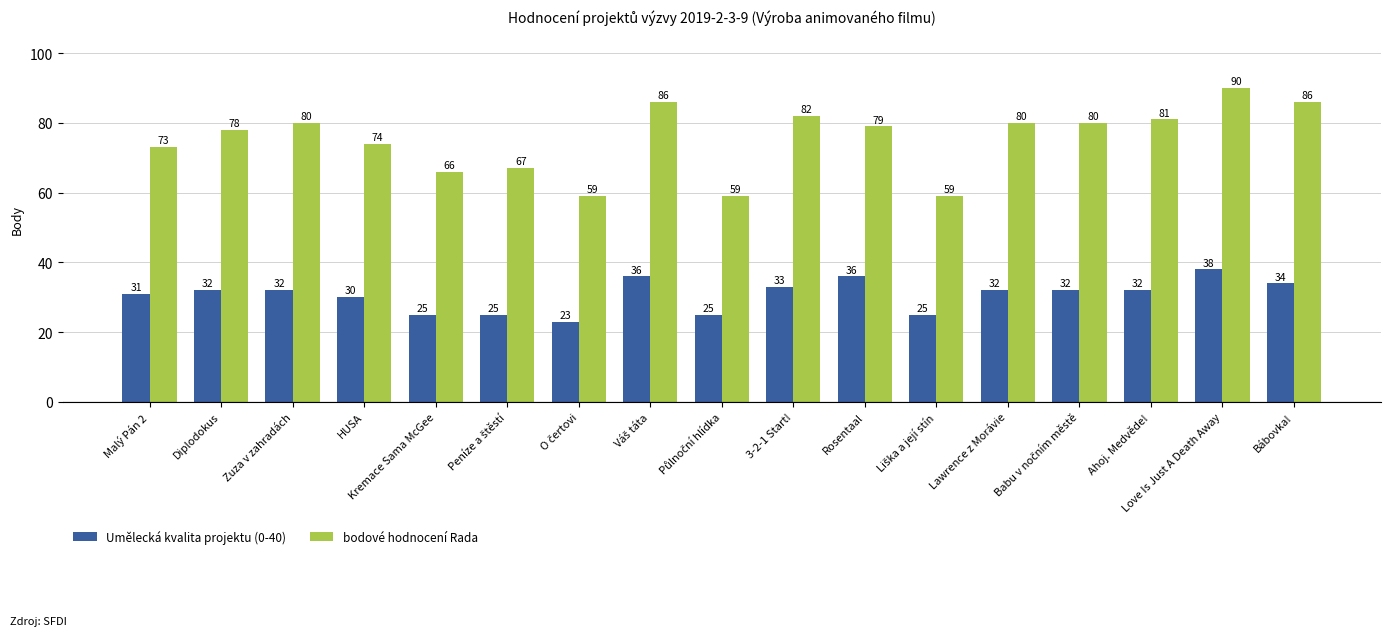

Rank the series at Love Is Just A Death Away from highest to lowest value.

bodové hodnocení Rada, Umělecká kvalita projektu (0-40)